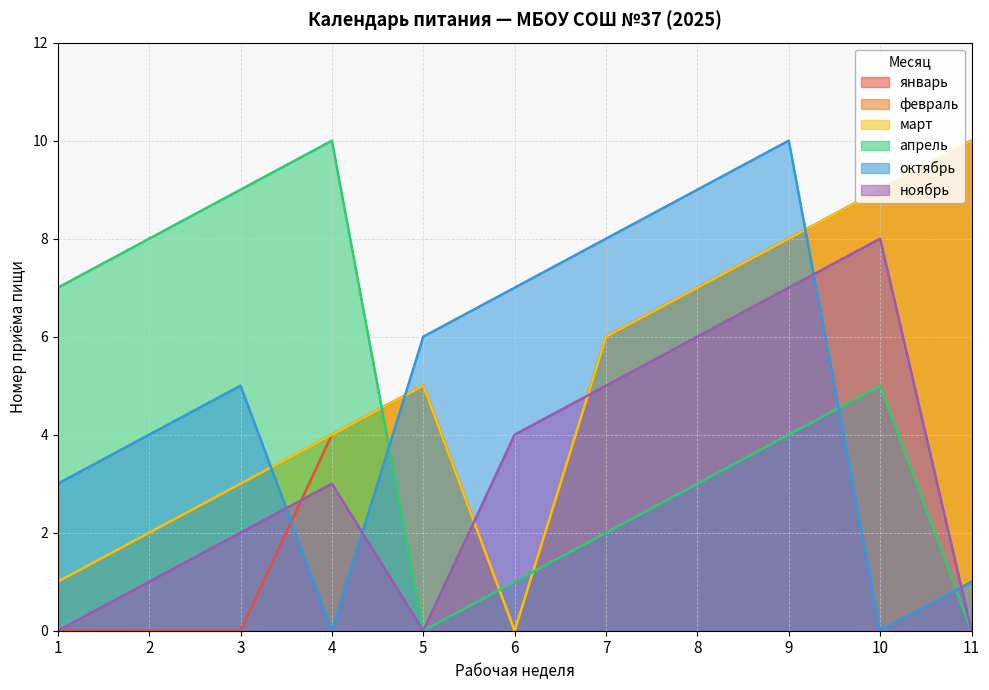

True or false: февраль and январь intersect in this chart.

False